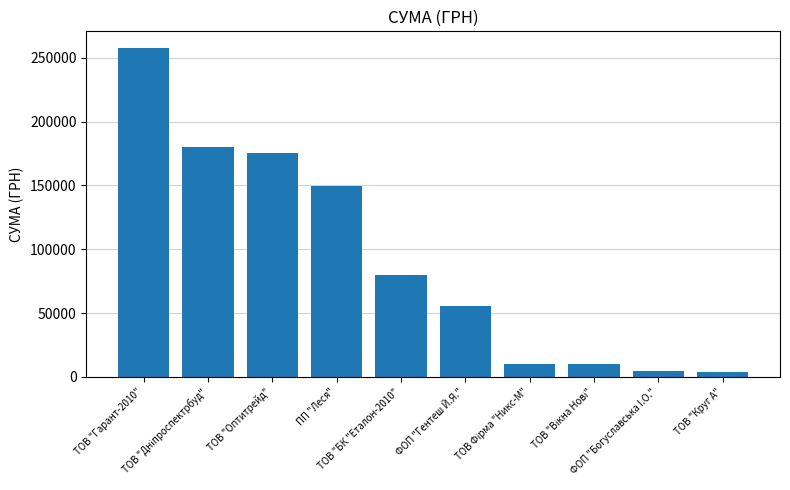

Does the chart contain any negative values?

No